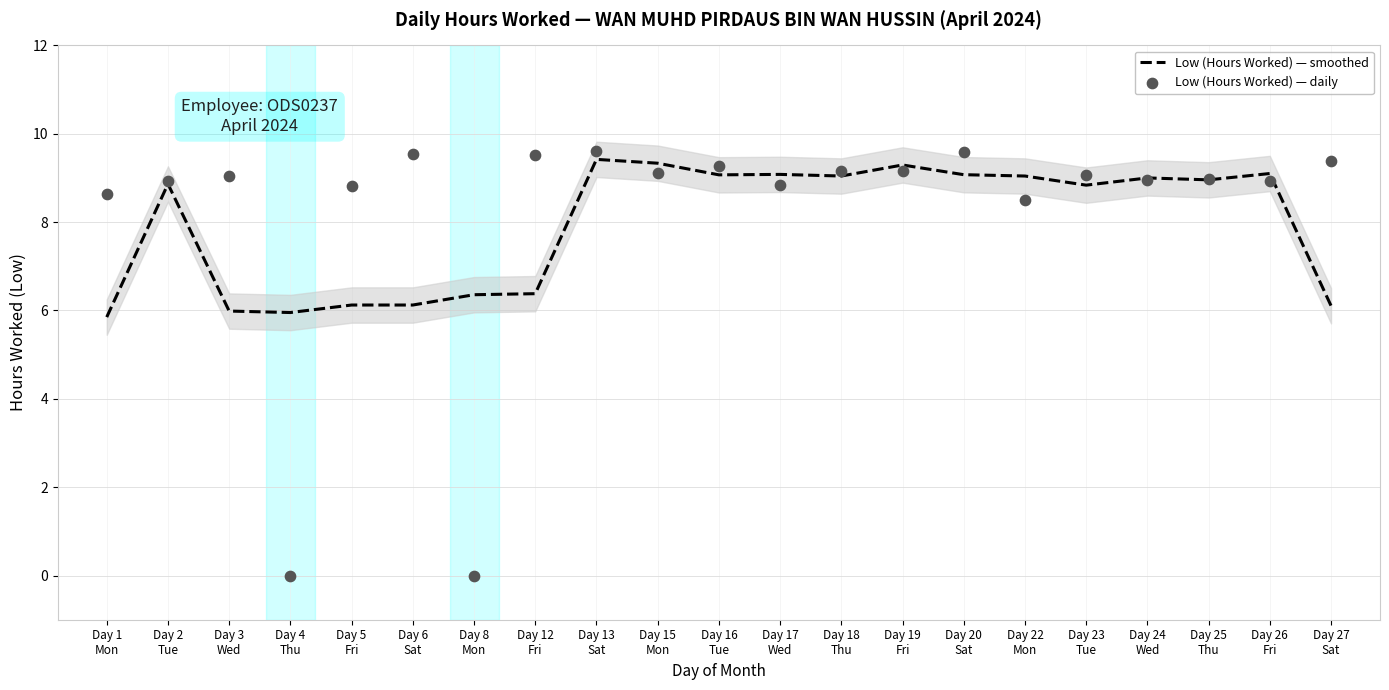

Which series contains the lowest Y value?

Low (Hours Worked) — daily